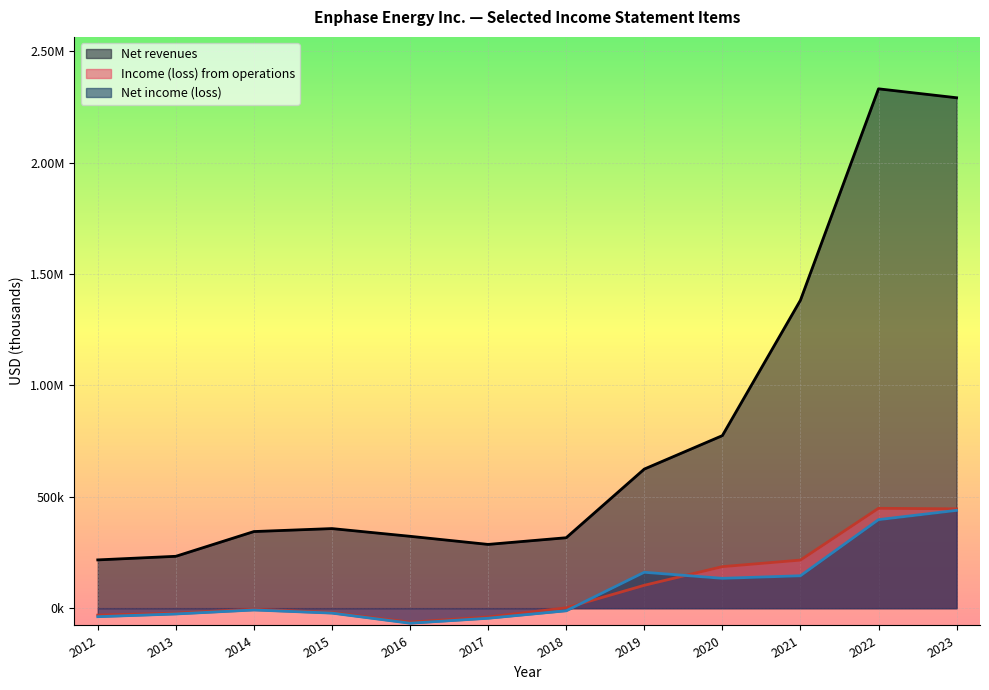

What is the maximum value shown in the chart?

2330853